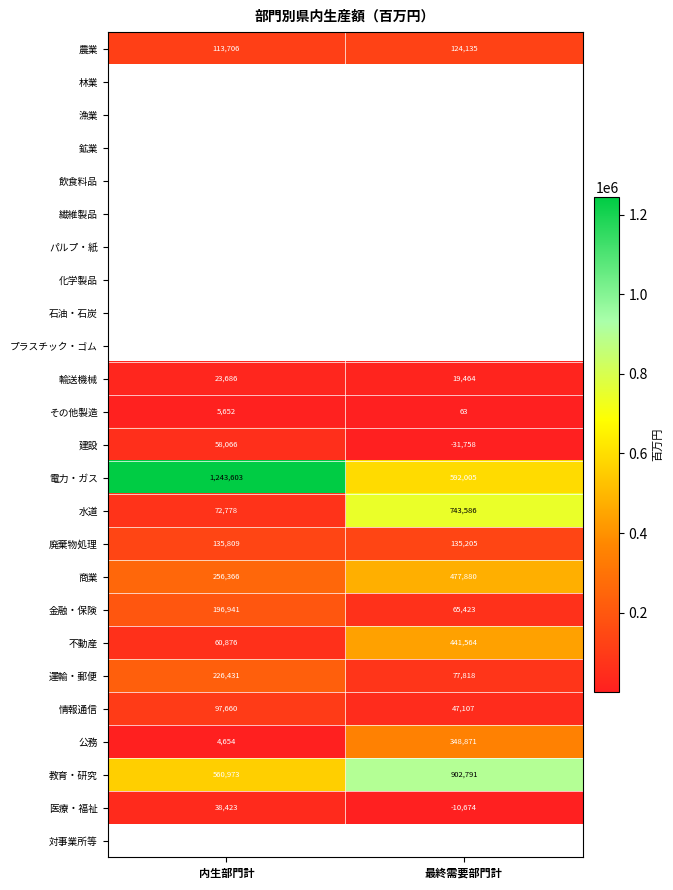

What value does the 商業 series have at 最終需要部門計, to the nearest 10?

477880